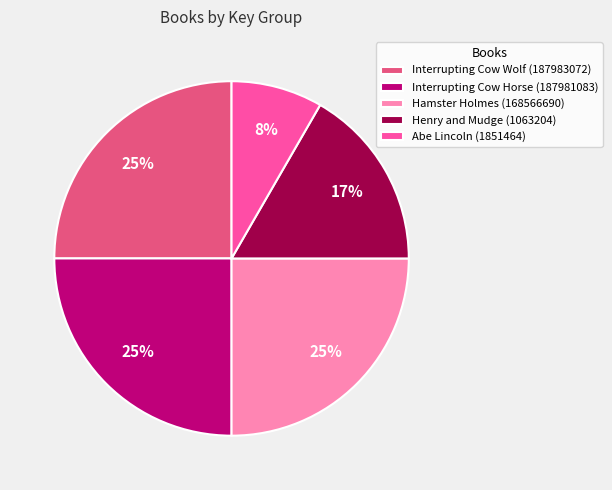

To the nearest percent, what is the difference between the largest and smallest slice percentages?

17%